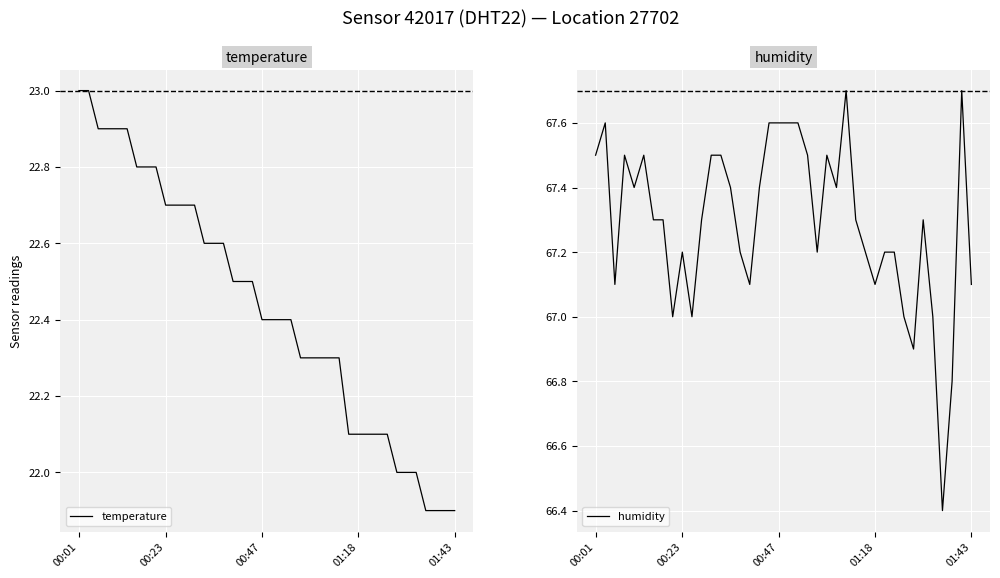

What is the difference between the temperature values at 38 and 25?

0.4